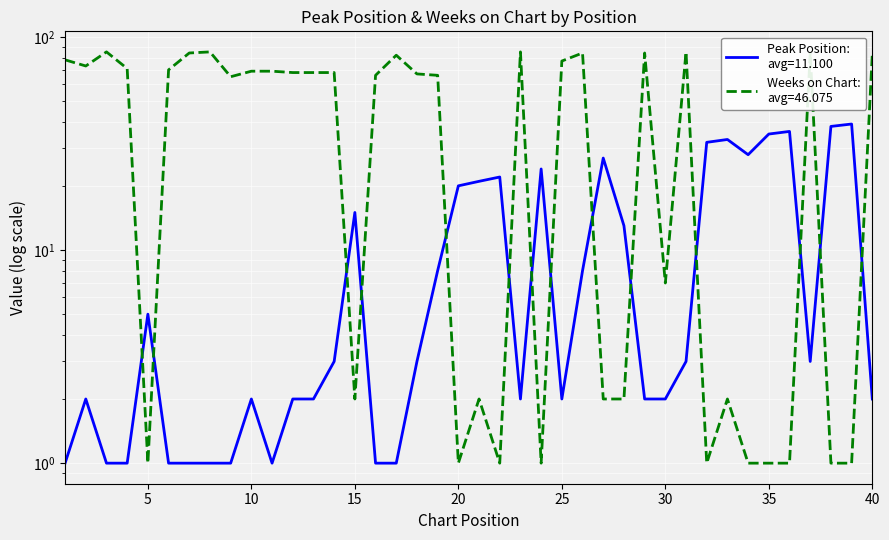

At how many categories does at least one series exceed 42?

24